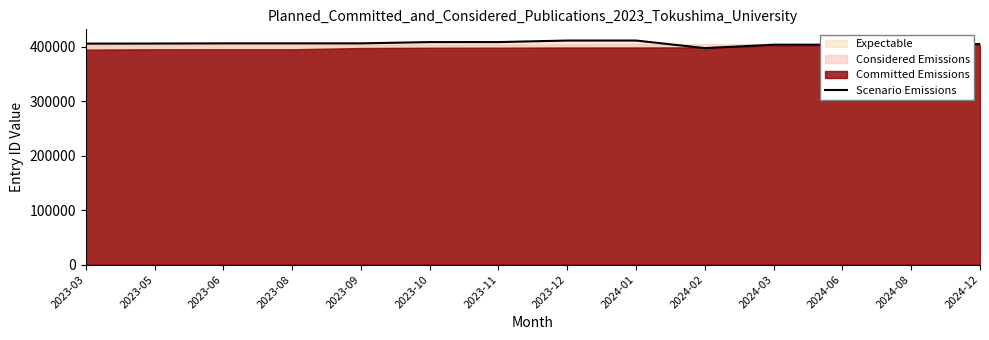

What is the difference between the values at 2023-05 and 2023-06?

299